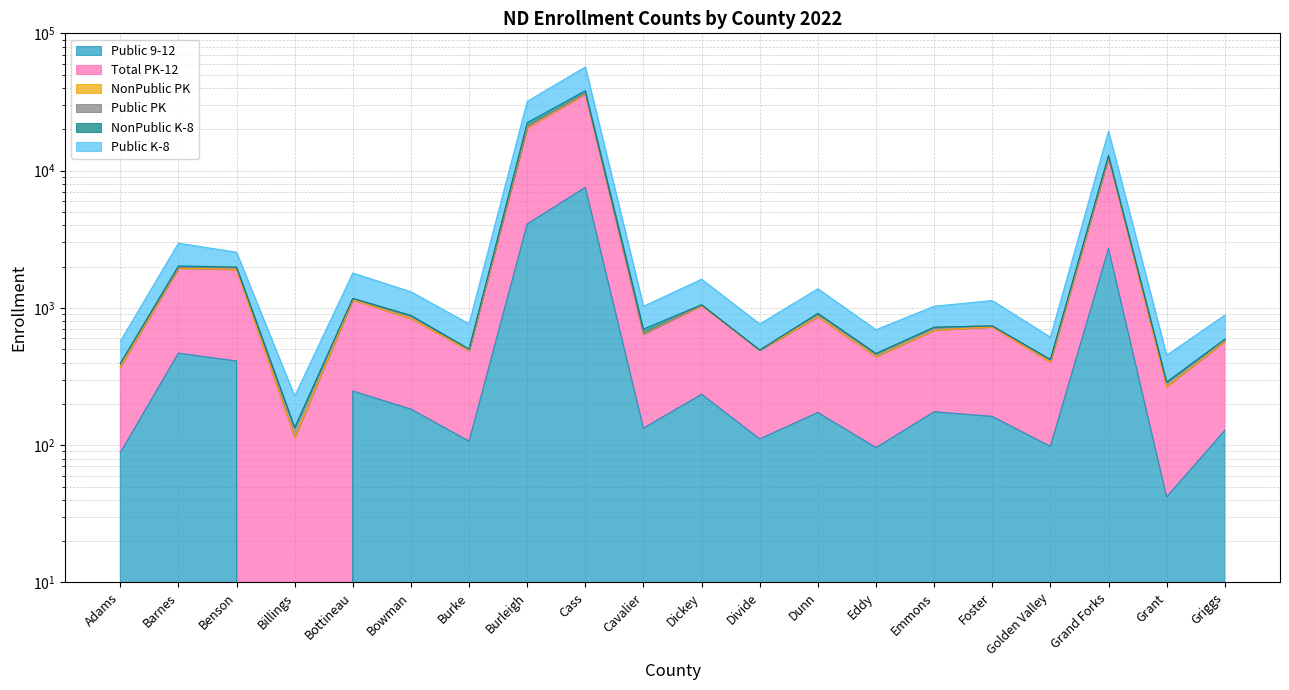

Read the Public K-8 value at Dunn.

1380